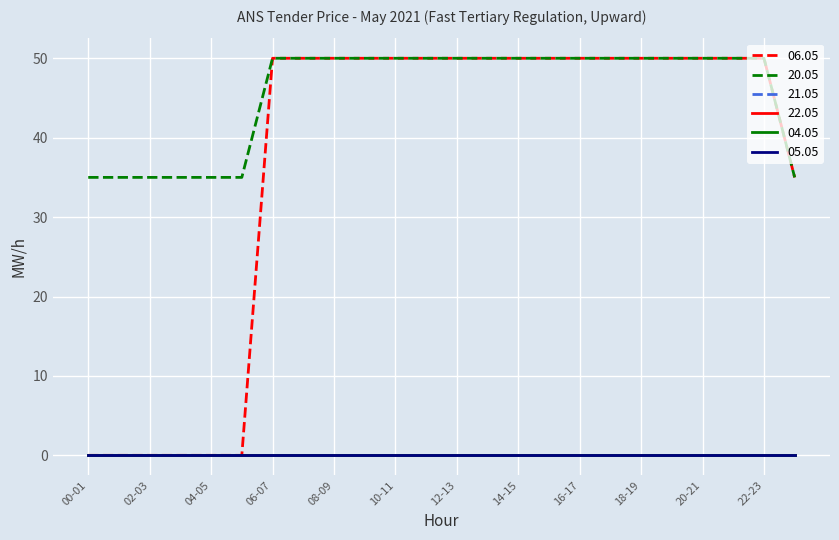

Does the chart display data point markers on the line(s)?

No